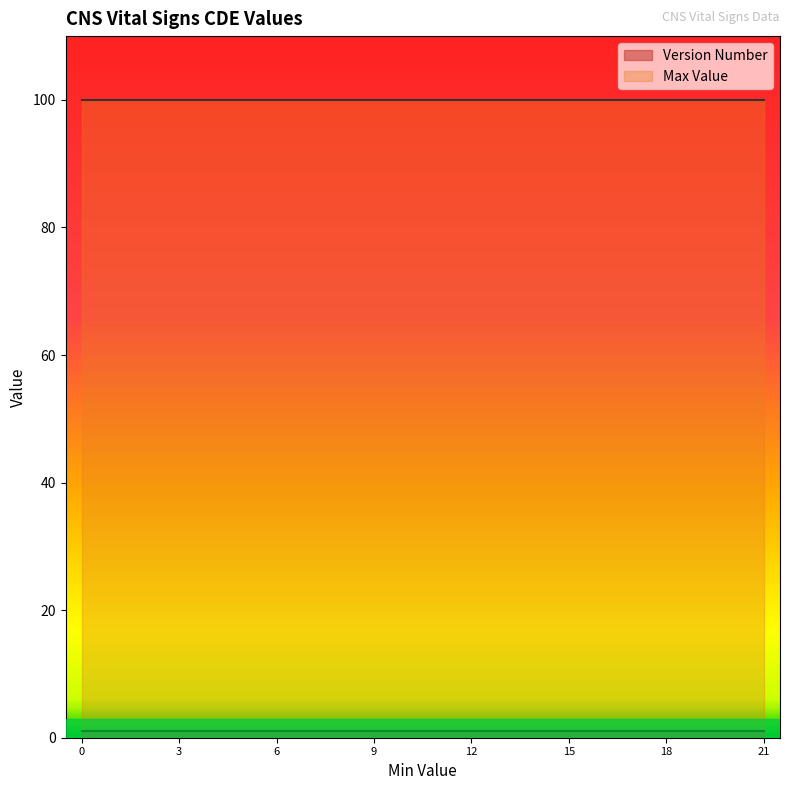

What is the minimum value for Max Value?

100